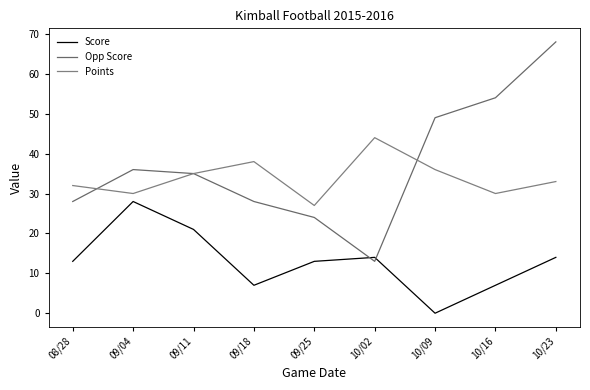

Where do Opp Score and Points first cross each other?

08/28 and 09/04